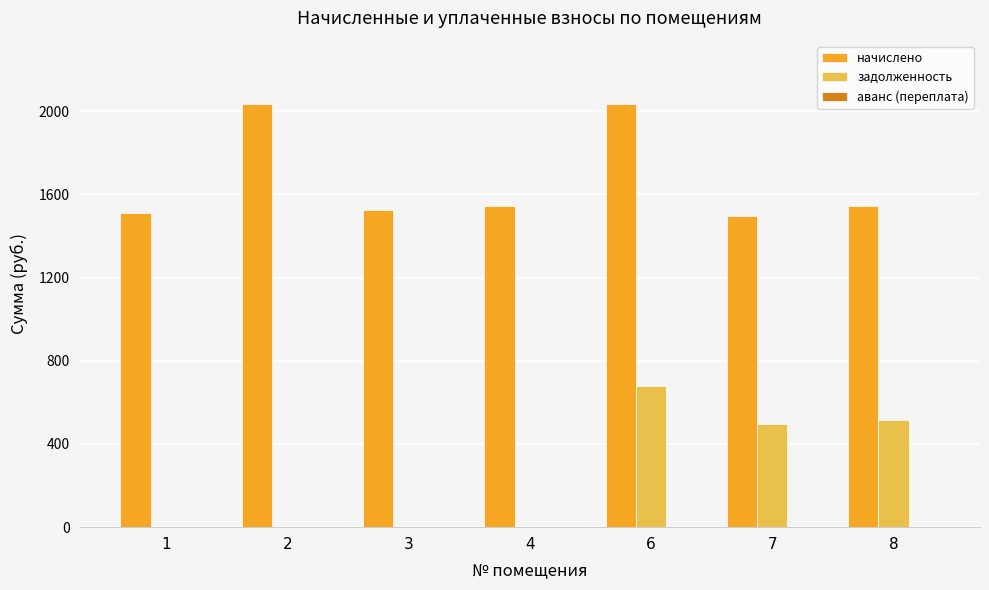

What is the approximate value of начислено at 8?

1543.4